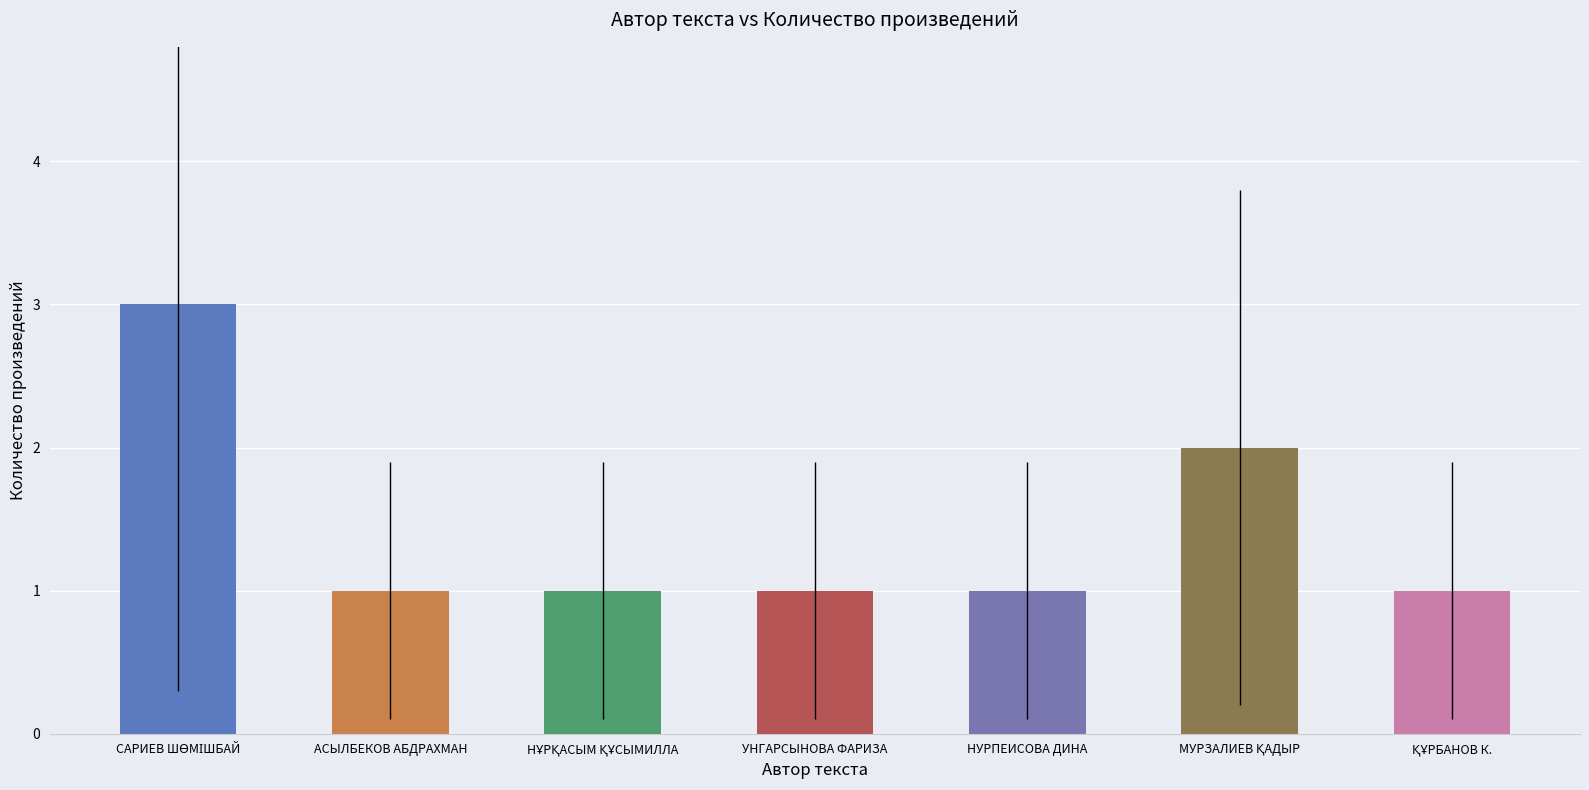

What is the ratio of the value at УНГАРСЫНОВА ФАРИЗА to the value at АСЫЛБЕКОВ АБДРАХМАН?

1.0